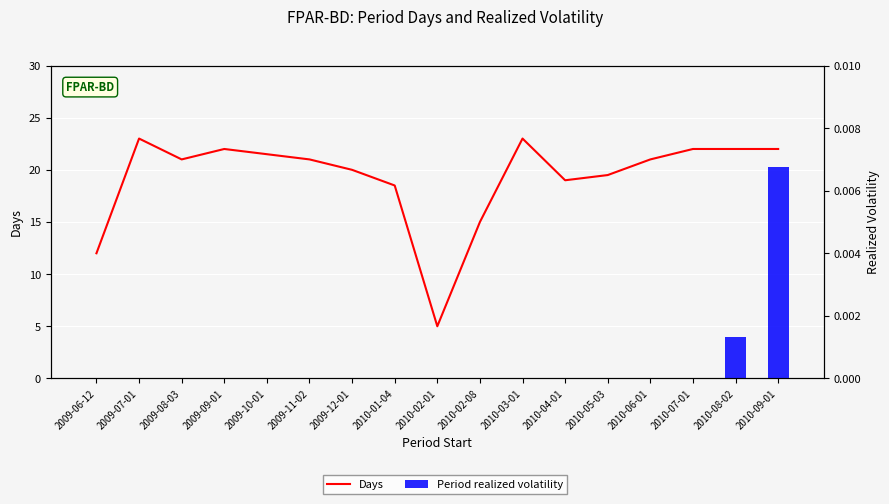

Between 2009-08-03 and 2010-04-01, which series saw the biggest shift?

Days